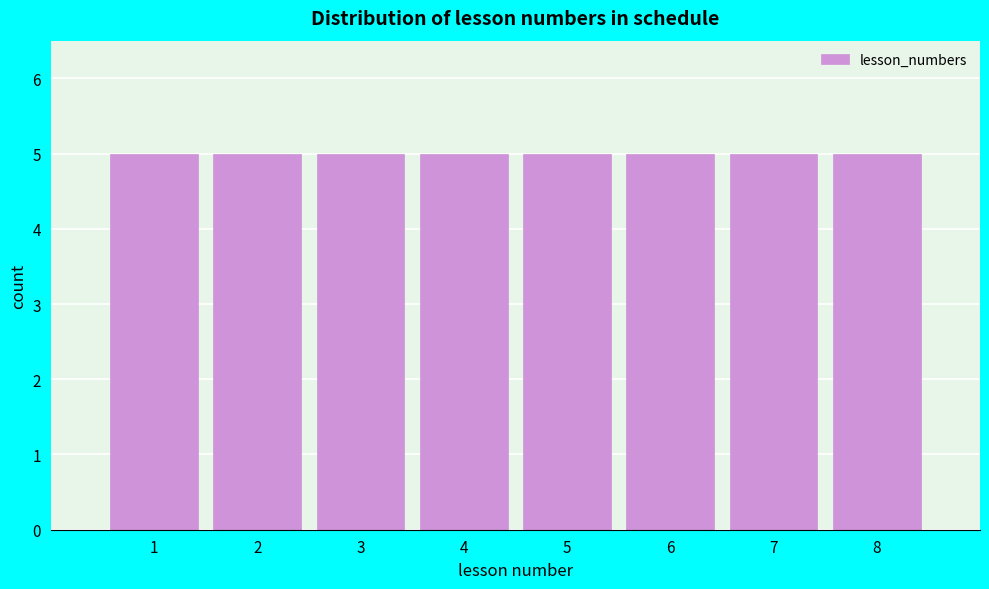

What is the height of the bar covering 6.5 to 7.5 on the x-axis? The values are not printed on the chart, so give them approximately, as read against the axis.

5